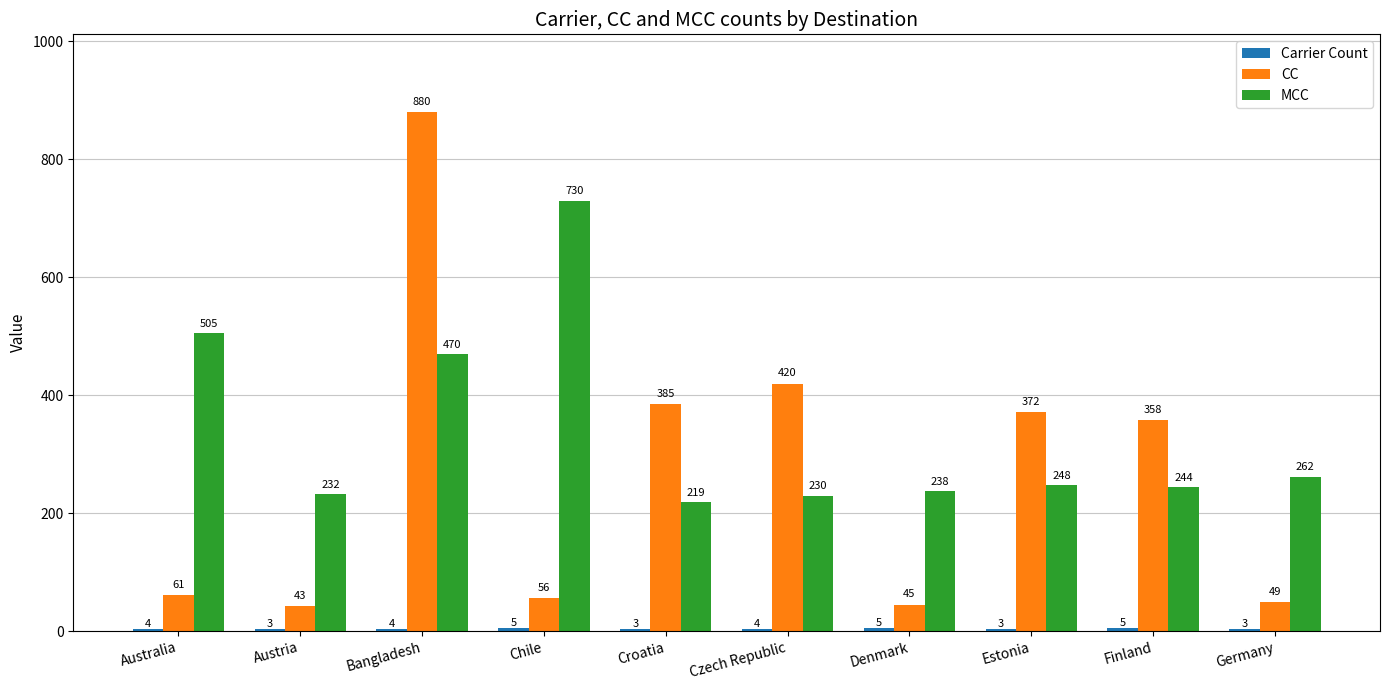

At which label is CC closest to 461?

Czech Republic